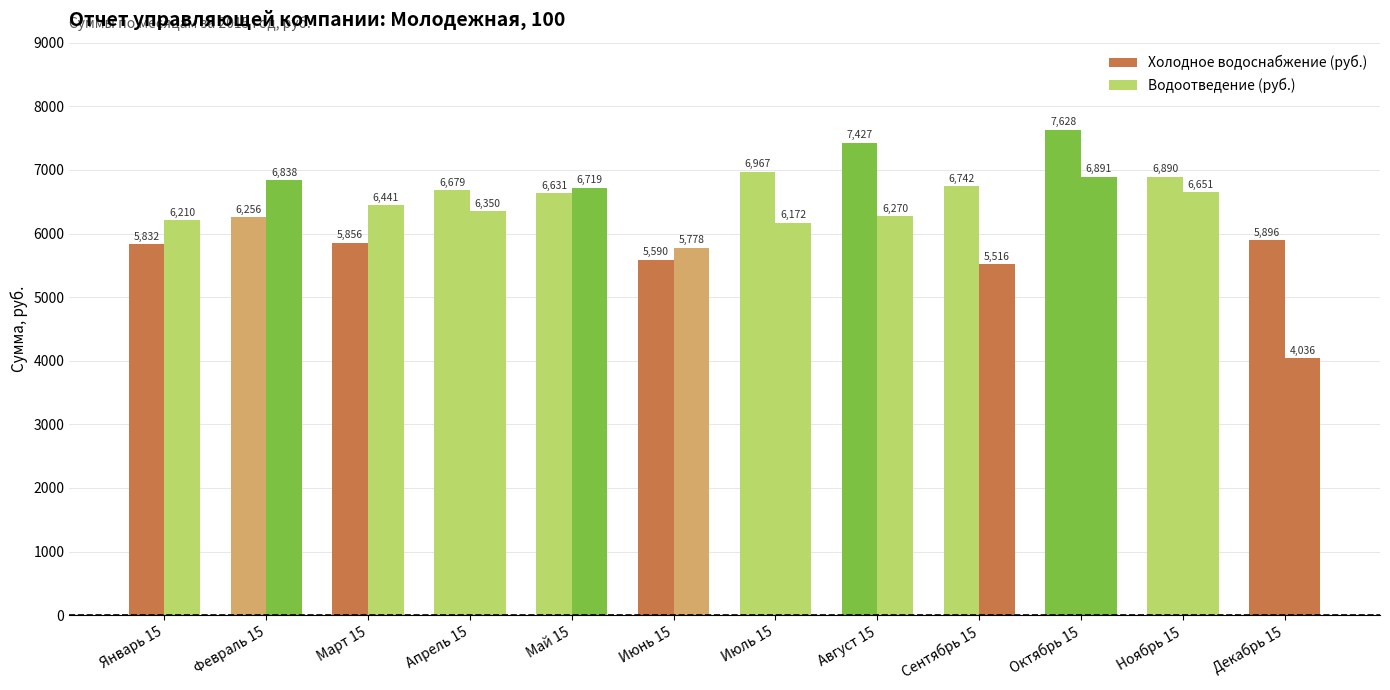

At which label does Водоотведение (руб.) first exceed 6349?

Февраль 15